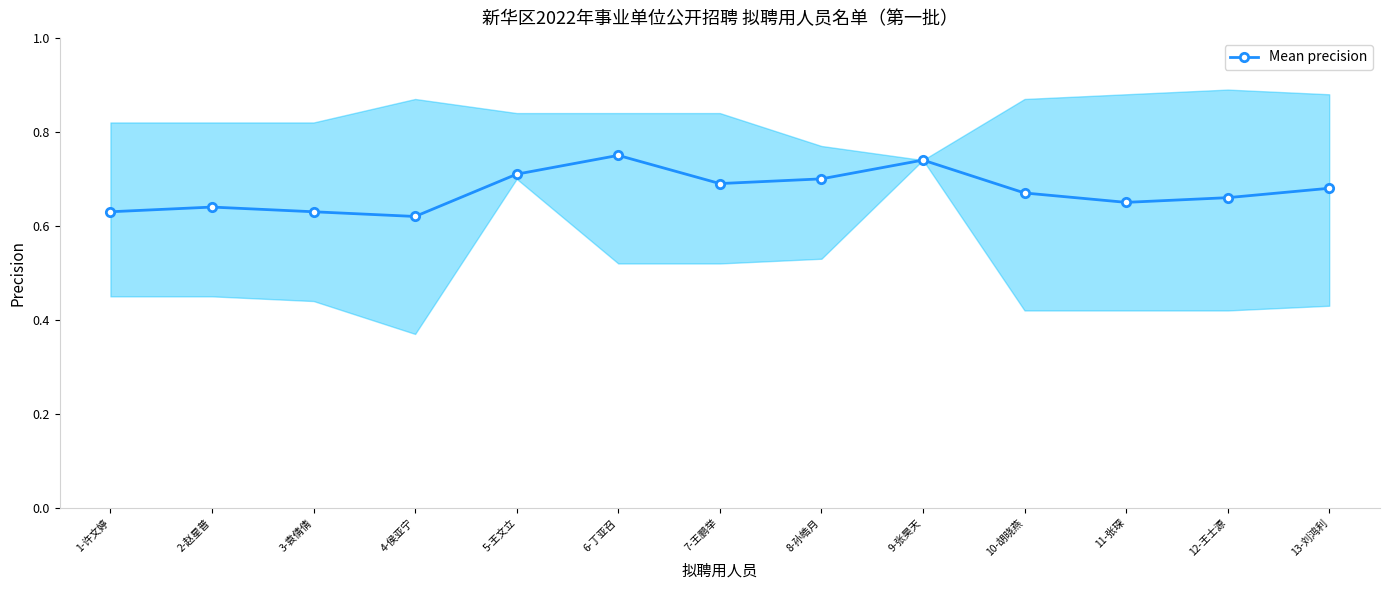

Which has a higher value, 10-胡晓燕 or 2-赵星普?

10-胡晓燕